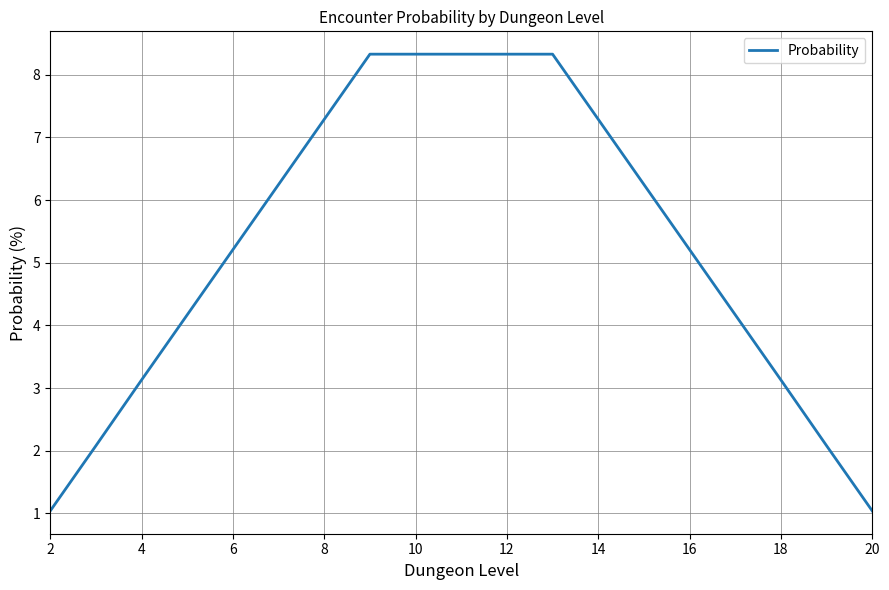

What is the smallest value displayed?

1.0